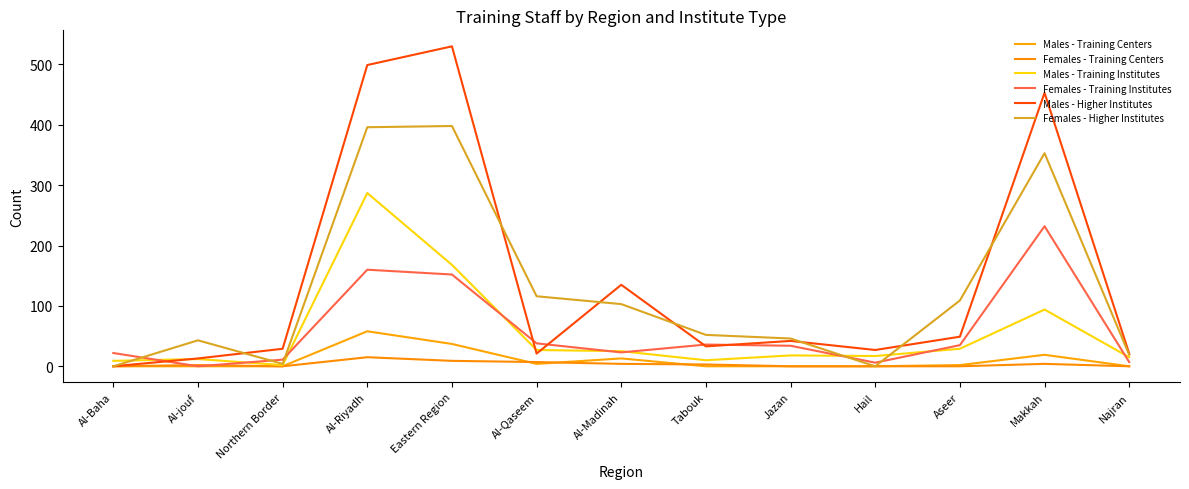

Reading left to right, extract all data points from this chart.

Males - Training Centers: 0	0	0	58	37	4	13	0	0	0	2	19	0
Females - Training Centers: 0	2	0	15	9	7	4	3	0	0	0	4	0
Males - Training Institutes: 9	12	2	287	168	27	25	10	18	17	29	94	15
Females - Training Institutes: 22	0	11	160	152	38	23	36	34	6	35	232	7
Males - Higher Institutes: 0	13	29	499	530	21	135	33	42	27	49	453	21
Females - Higher Institutes: 0	43	4	396	398	116	103	52	46	0	109	353	19